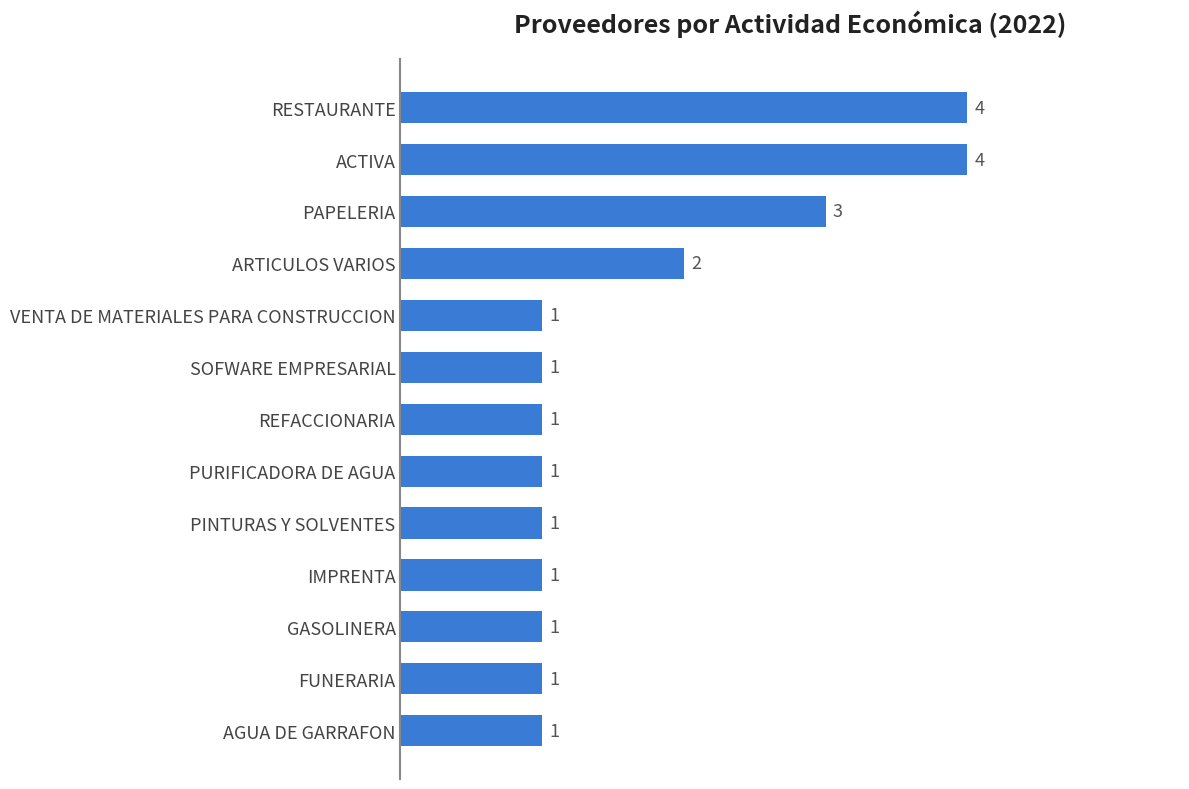

What is the ratio of the value at PAPELERIA to the value at GASOLINERA?

3.0